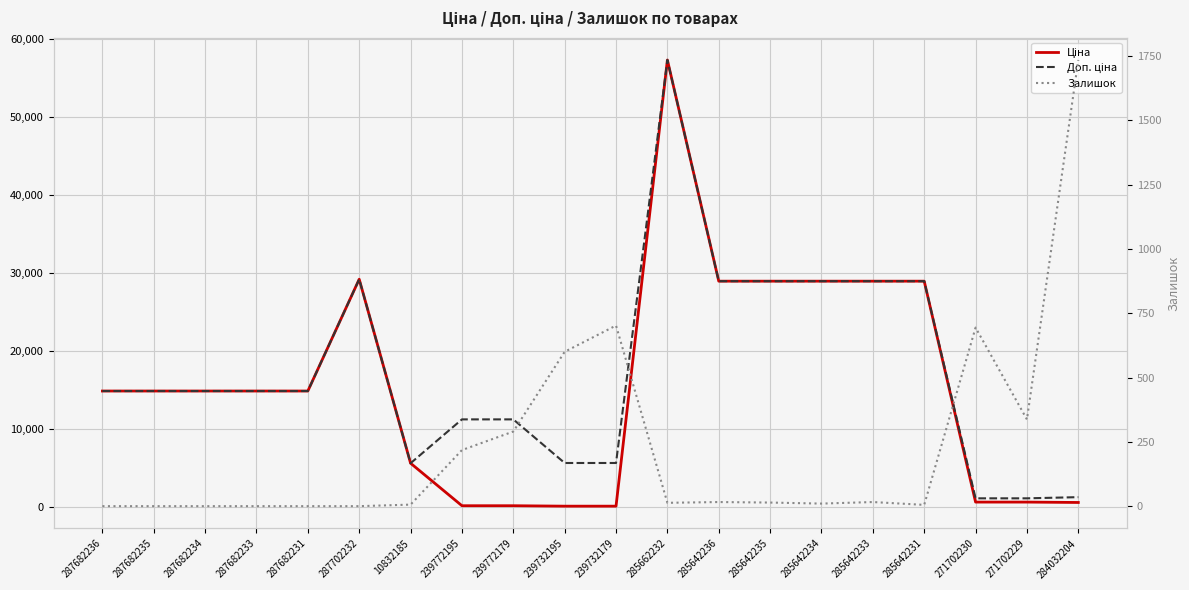

What is the sum of the Ціна values at 271702229 and 239732195?

634.0